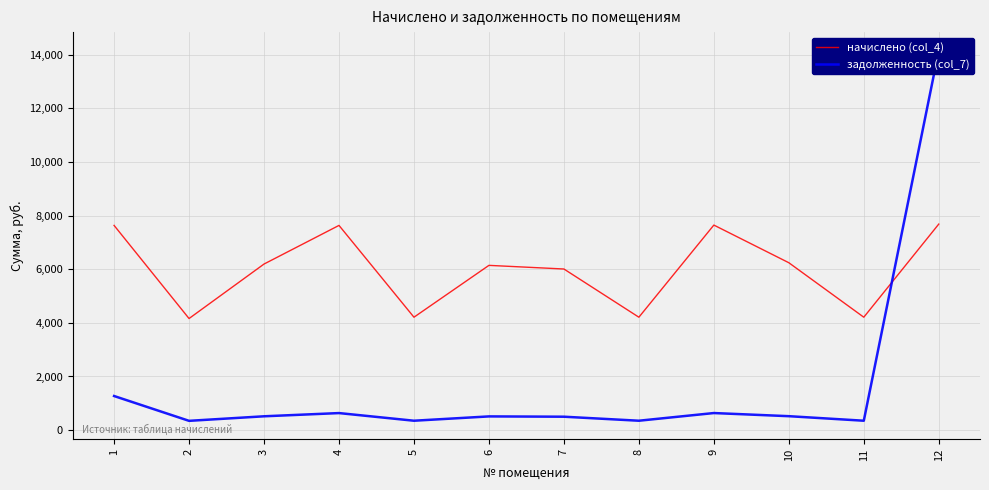

True or false: задолженность (col_7) has more than 1 interior local peaks.

True